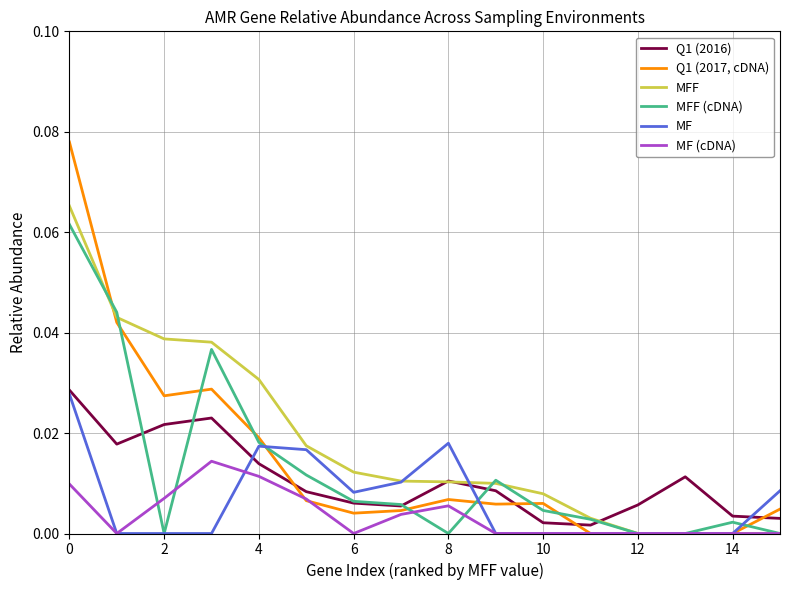

Rank the series by their maximum value, from lowest to highest.

MF (cDNA), MF, Q1 (2016), MFF (cDNA), MFF, Q1 (2017, cDNA)